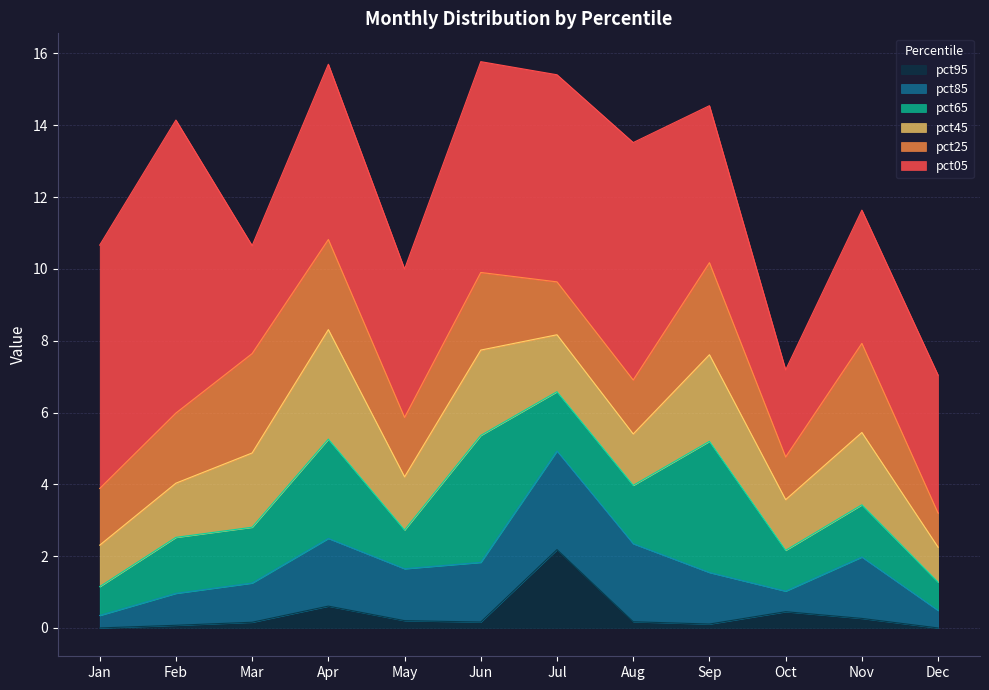

Rank the series at Jan from highest to lowest value.

pct05, pct25, pct45, pct65, pct85, pct95